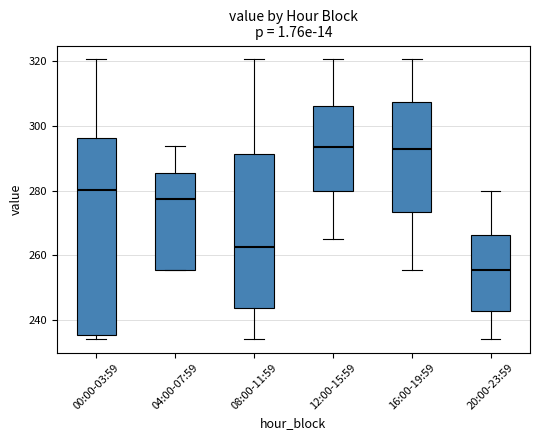

Where does the upper whisker of the box for 00:00-03:59 end on the y-axis? The values are not printed on the chart, so give them approximately, as read against the axis.

320